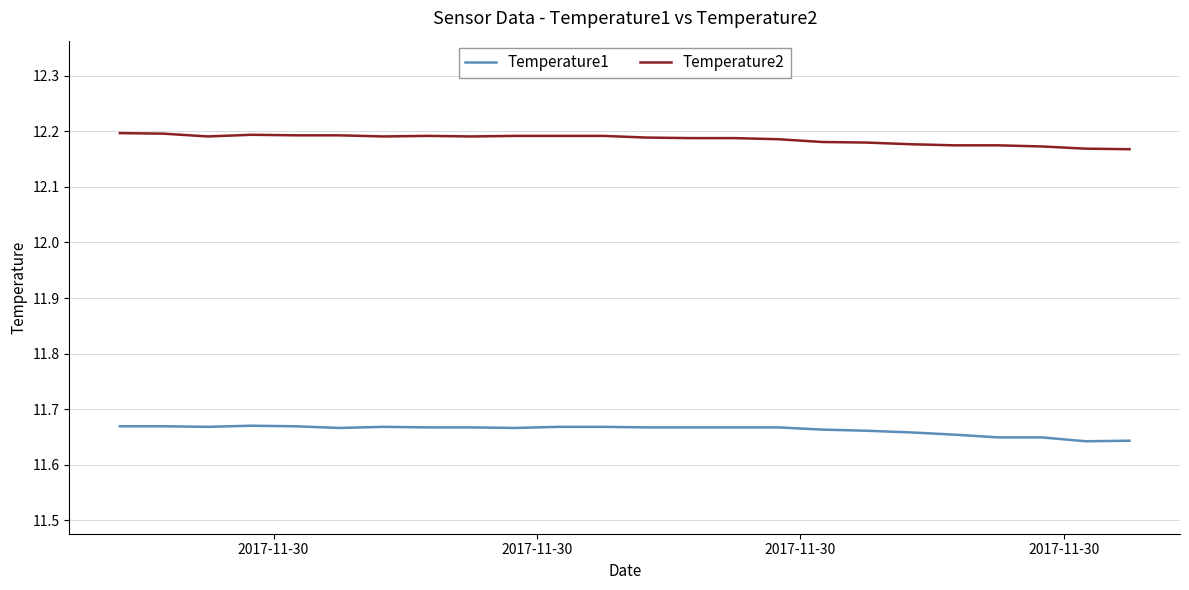

Which series has the largest total across all categories?

Temperature2